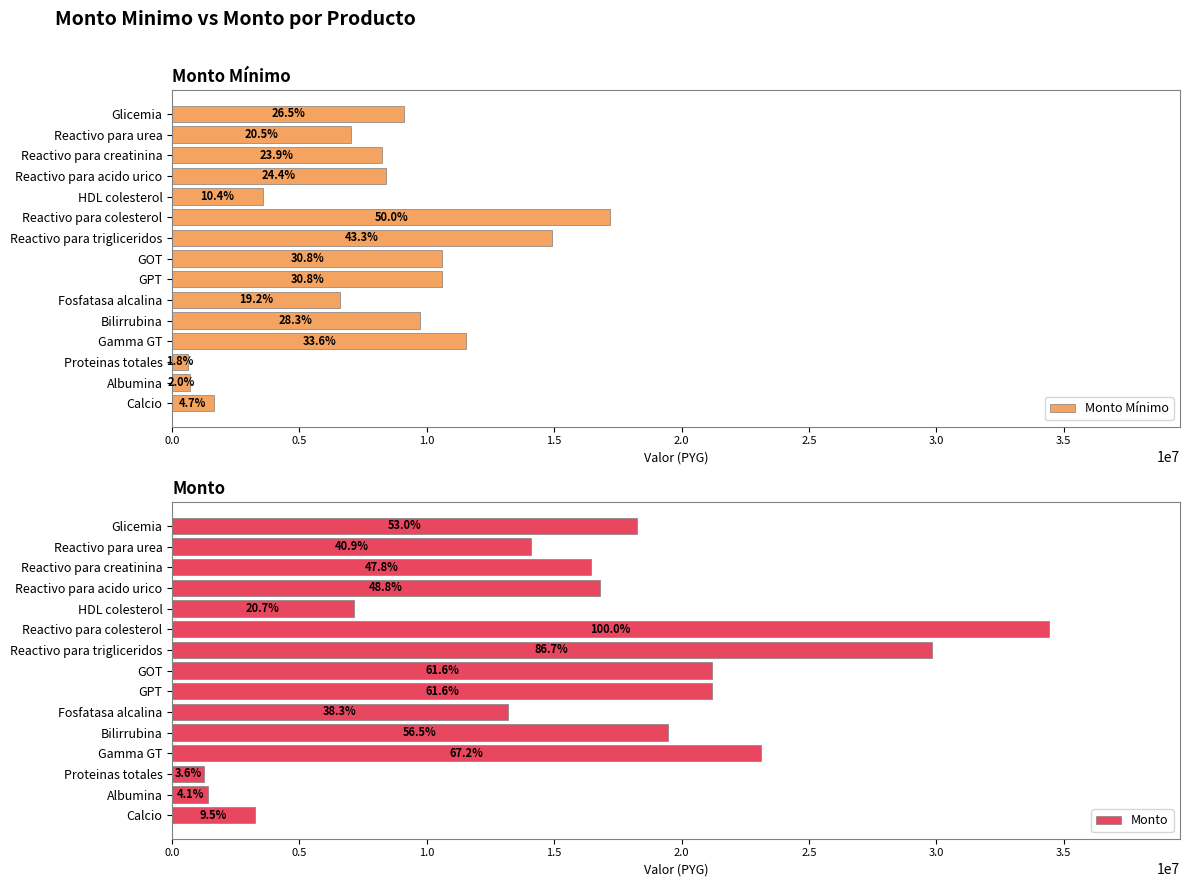

The Monto Mínimo series shows 5385377 at Reactivo para trigliceridos. True or false?

False